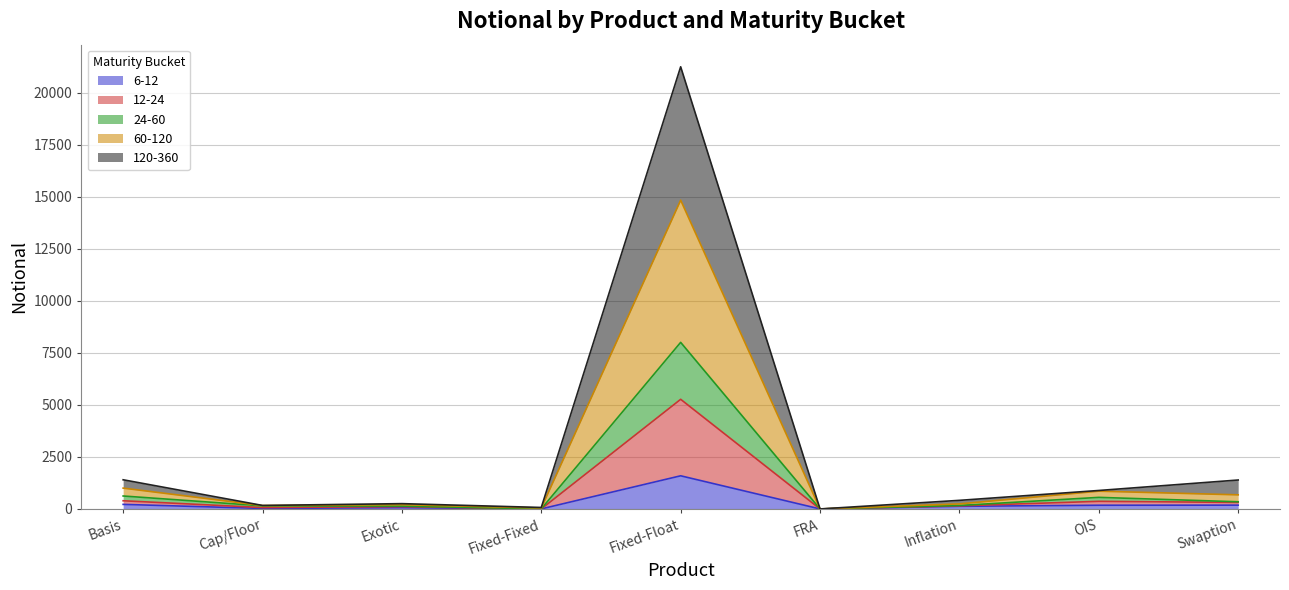

The 12-24 series shows 163 at Cap/Floor. True or false?

True